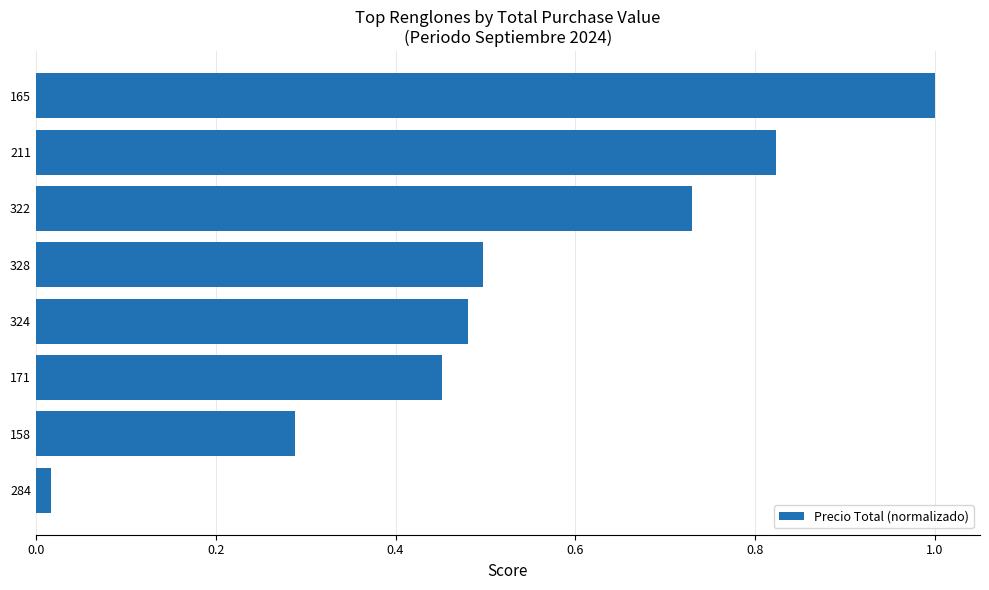

What is the greatest value displayed?

1.0